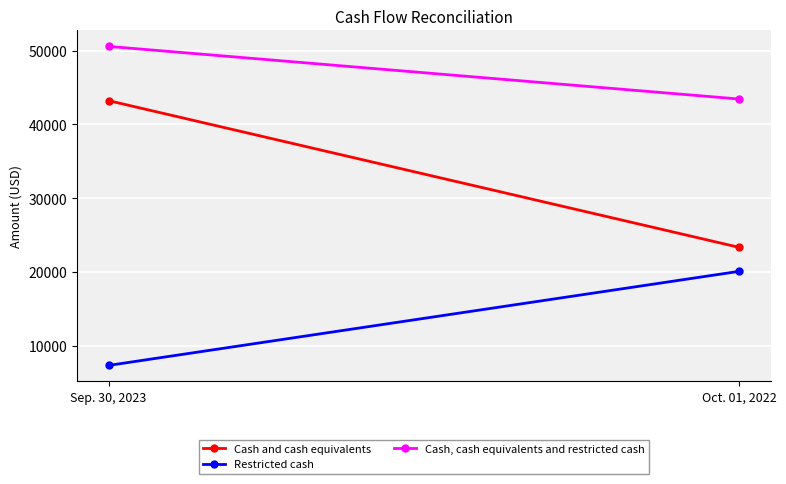

True or false: Cash and cash equivalents has a value of 43226 at Sep. 30, 2023.

True